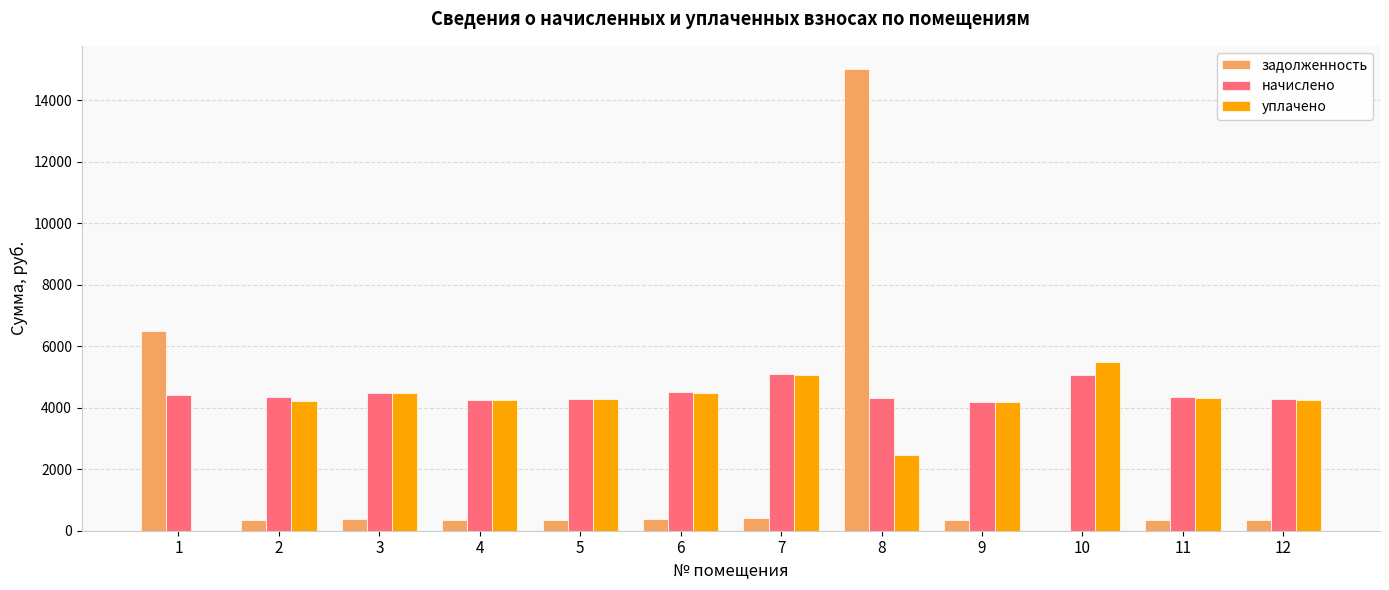

What is the average value of the начислено series?

4467.2